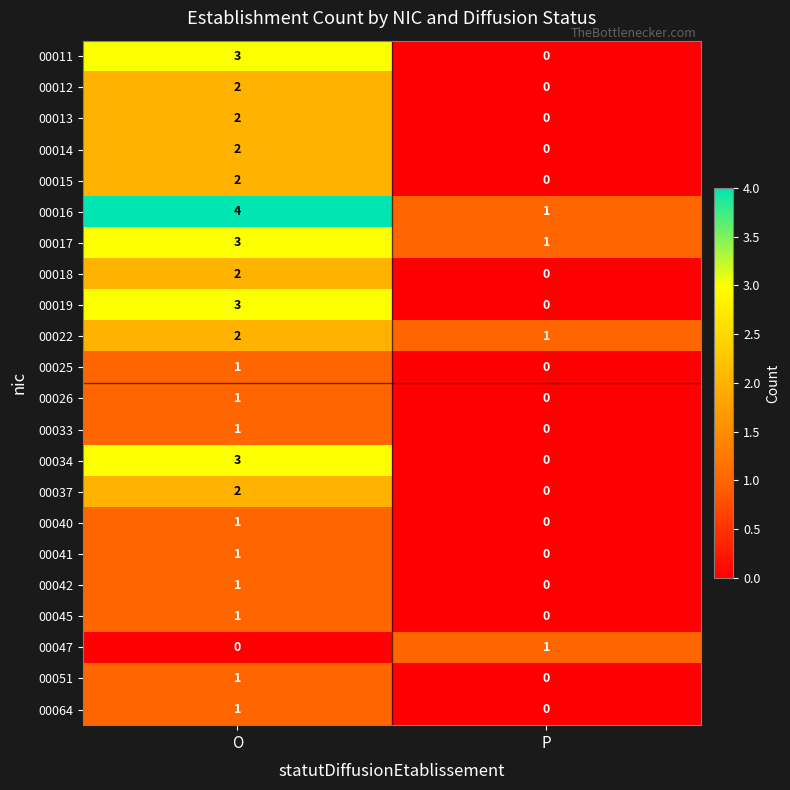

Rank the categories by 00042 value from lowest to highest.

P, O